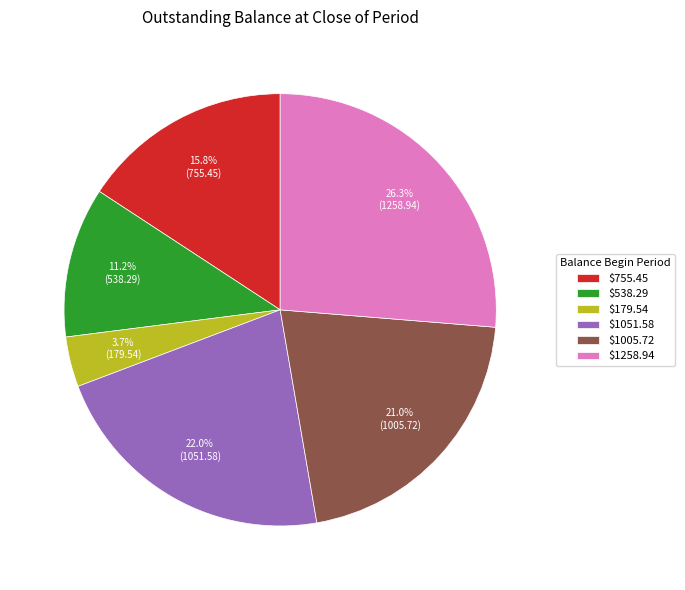

Is $1258.94 the majority of the pie?

No